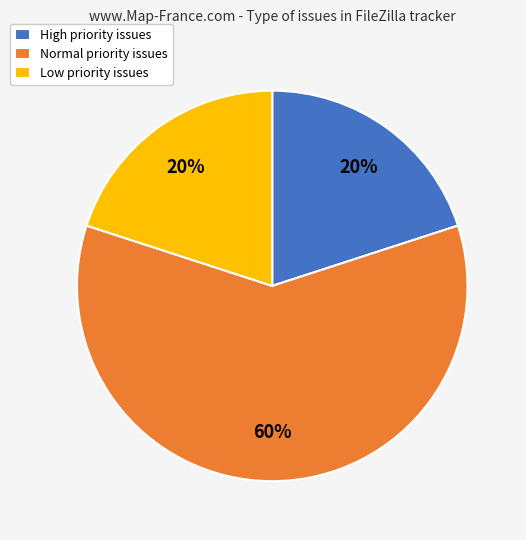

Approximately how many times larger is the value at High priority issues compared to Low priority issues?

1.0